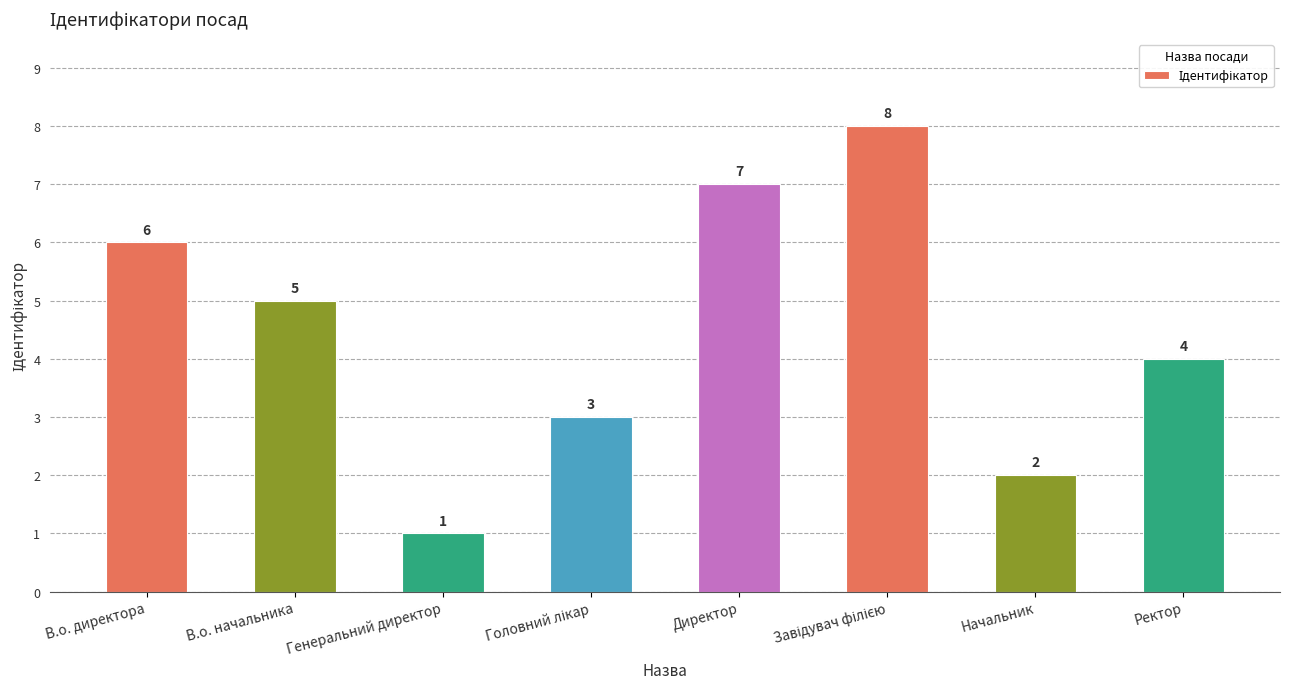

What is the label of the 2nd bar from the right?

Начальник